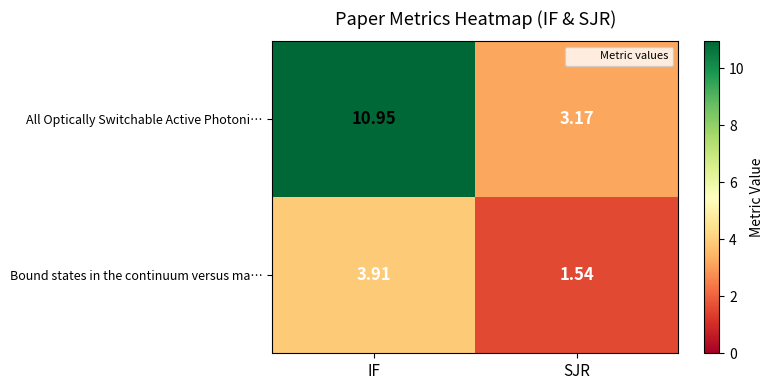

Where does the All Optically Switchable Active Photoni… series first go above 10?

IF